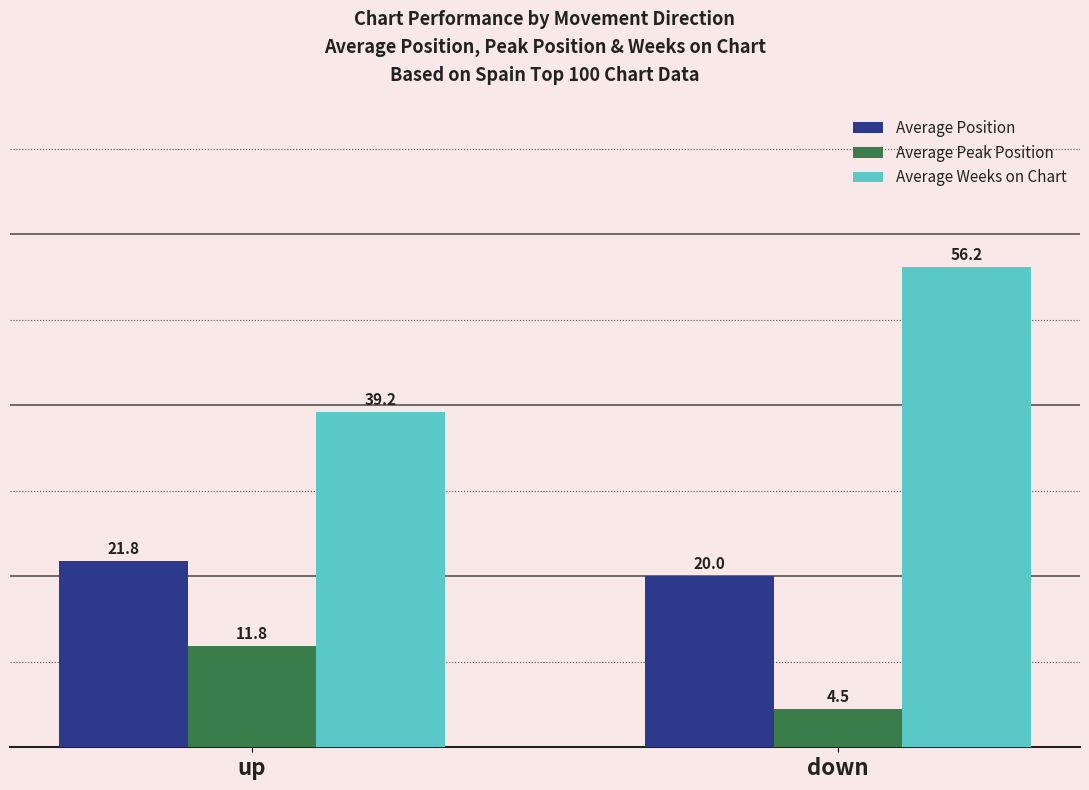

Where is Average Position nearest to the value 20?

down